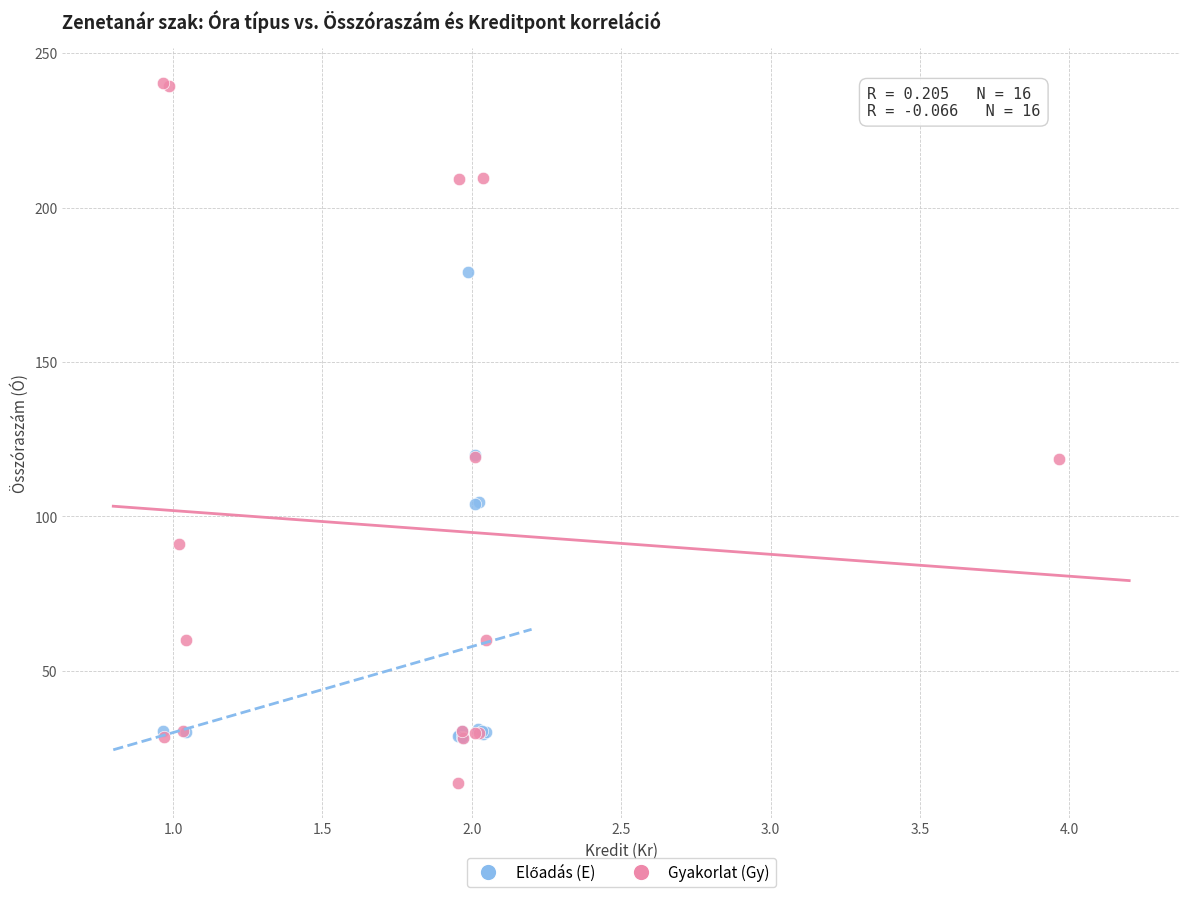

Which series has the widest spread of Y values?

Gyakorlat (Gy)